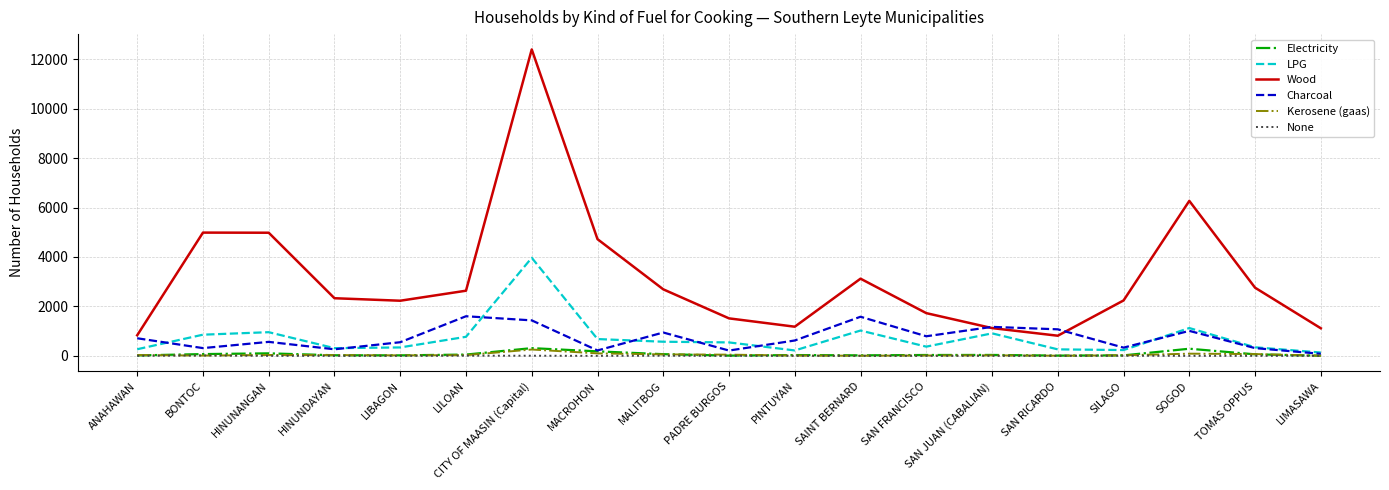

True or false: Wood and Kerosene (gaas) cross at least once.

False